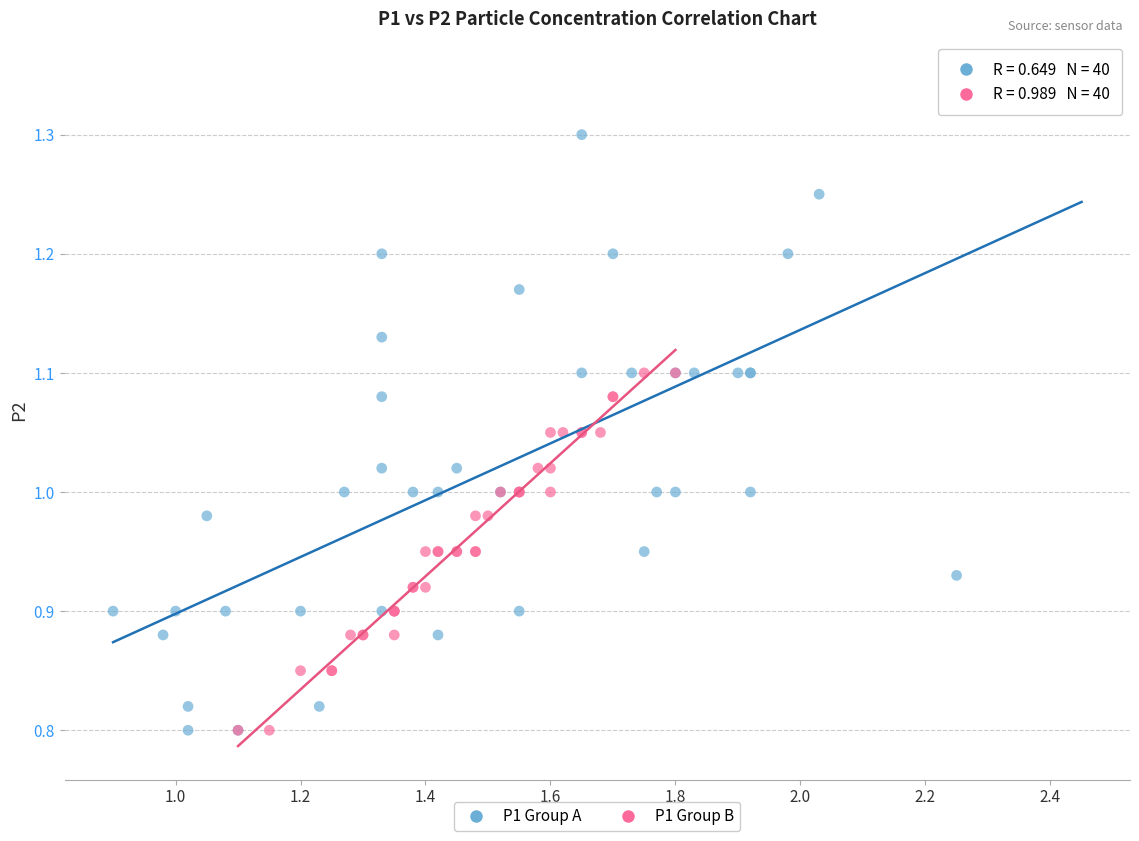

Which series has the largest Y range (max minus min)?

P1 Group A